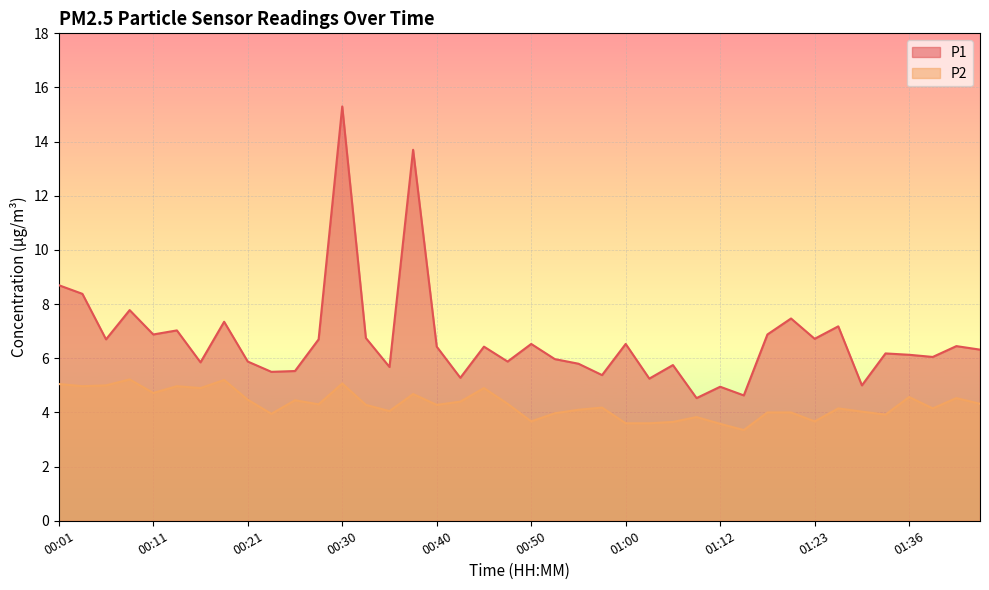

At which category is the sum across all series the highest?

00:30